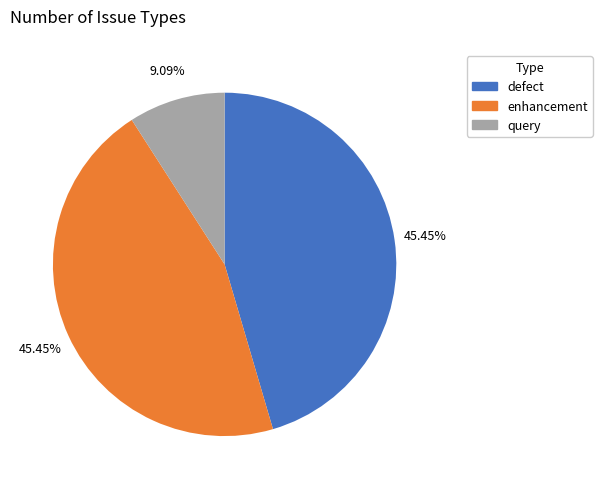

Which category has the smallest portion of the pie?

query